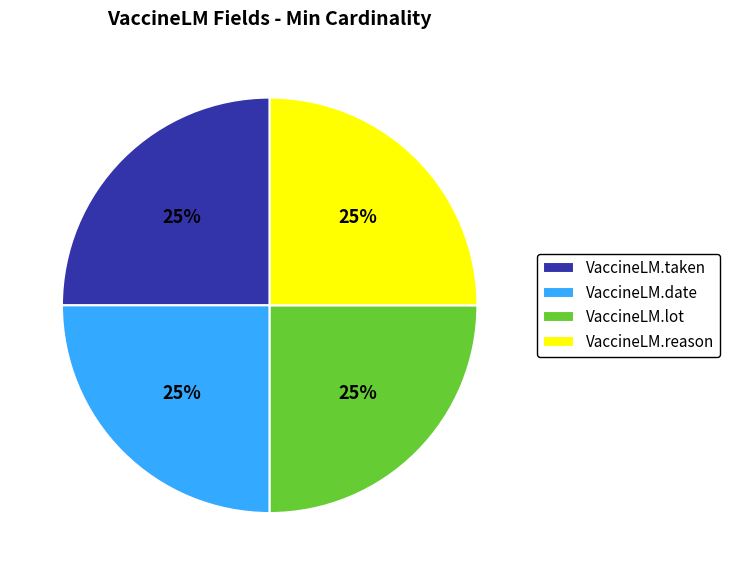

Is VaccineLM.taken the majority of the pie?

No